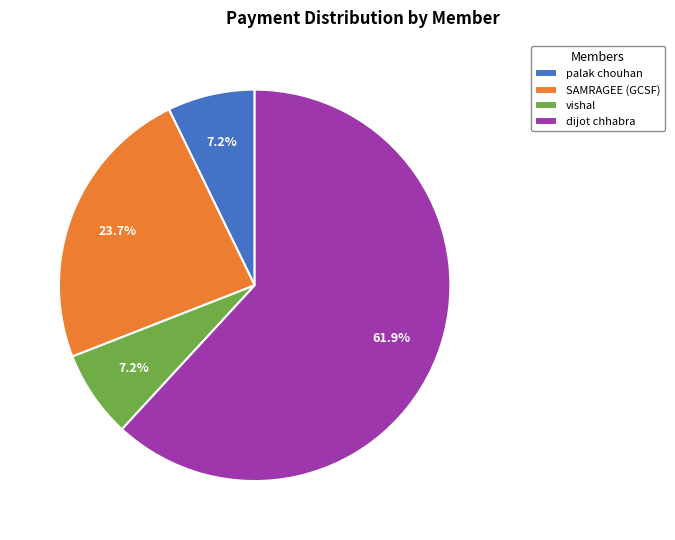

How many segments does this pie chart have?

4